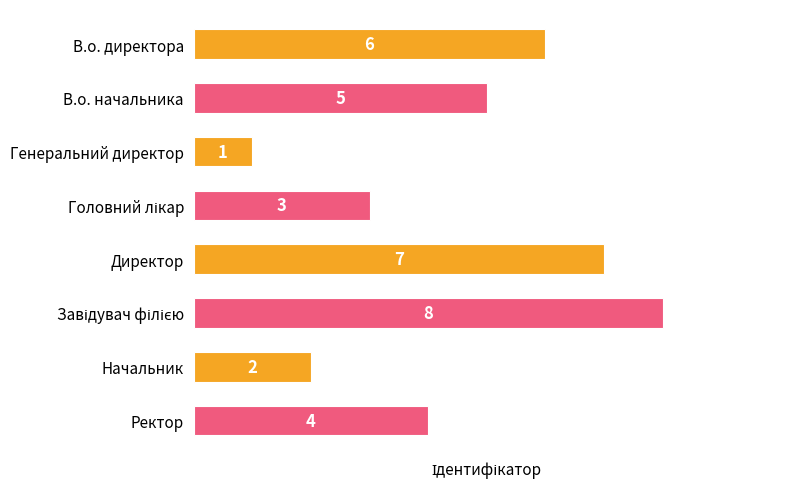

What is the minimum value shown in the chart?

1